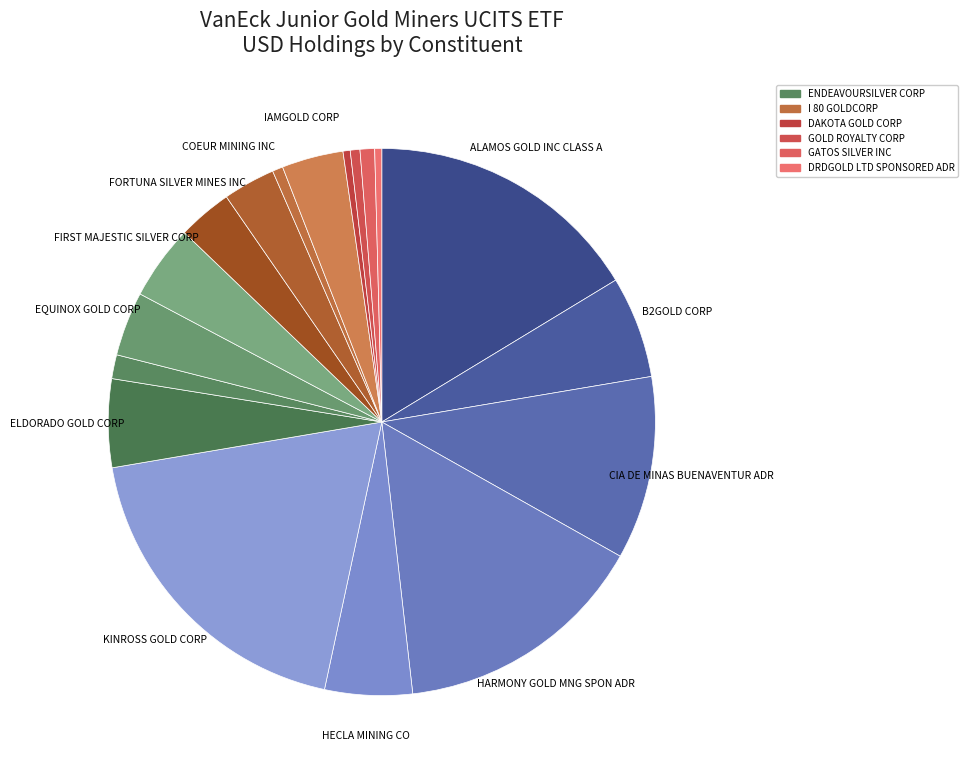

How many slices are in this pie chart?

18